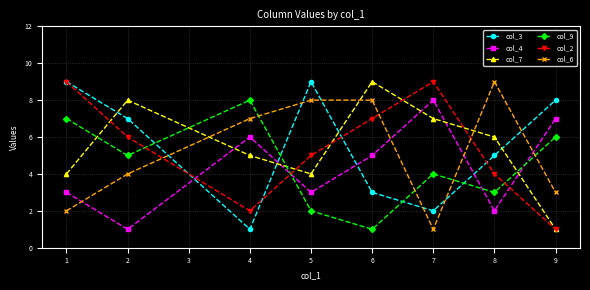

True or false: col_6 has more than 0 points higher than both neighbors.

True